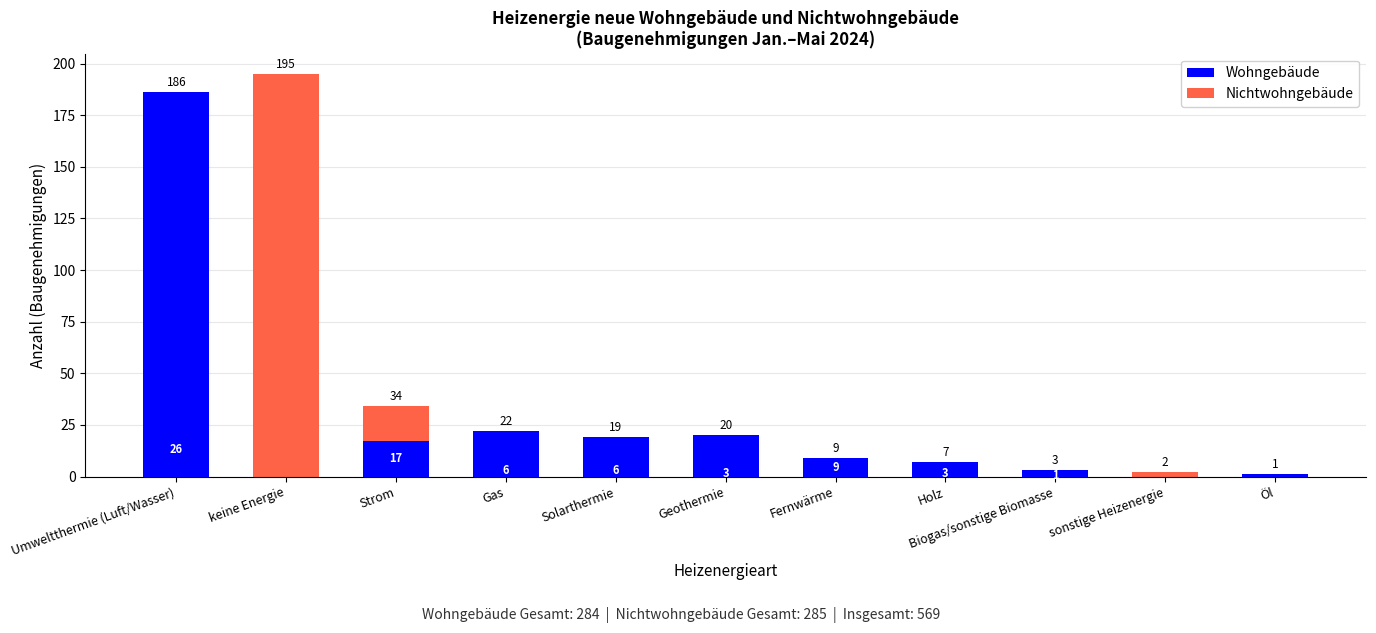

What is the average value of the Nichtwohngebäude series?

26